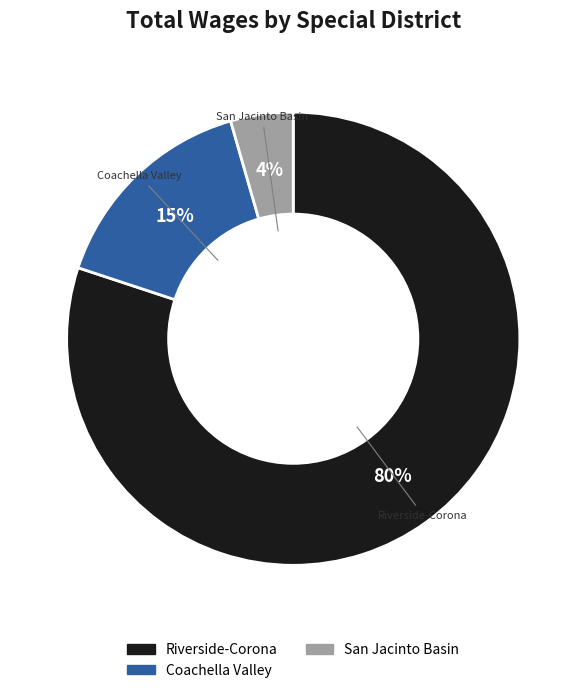

Is there any slice that represents more than half of the pie?

Yes